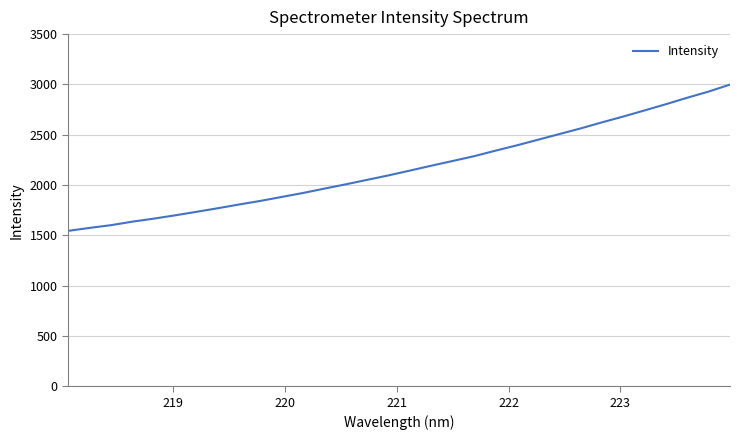

What is the greatest value displayed?

2998.3